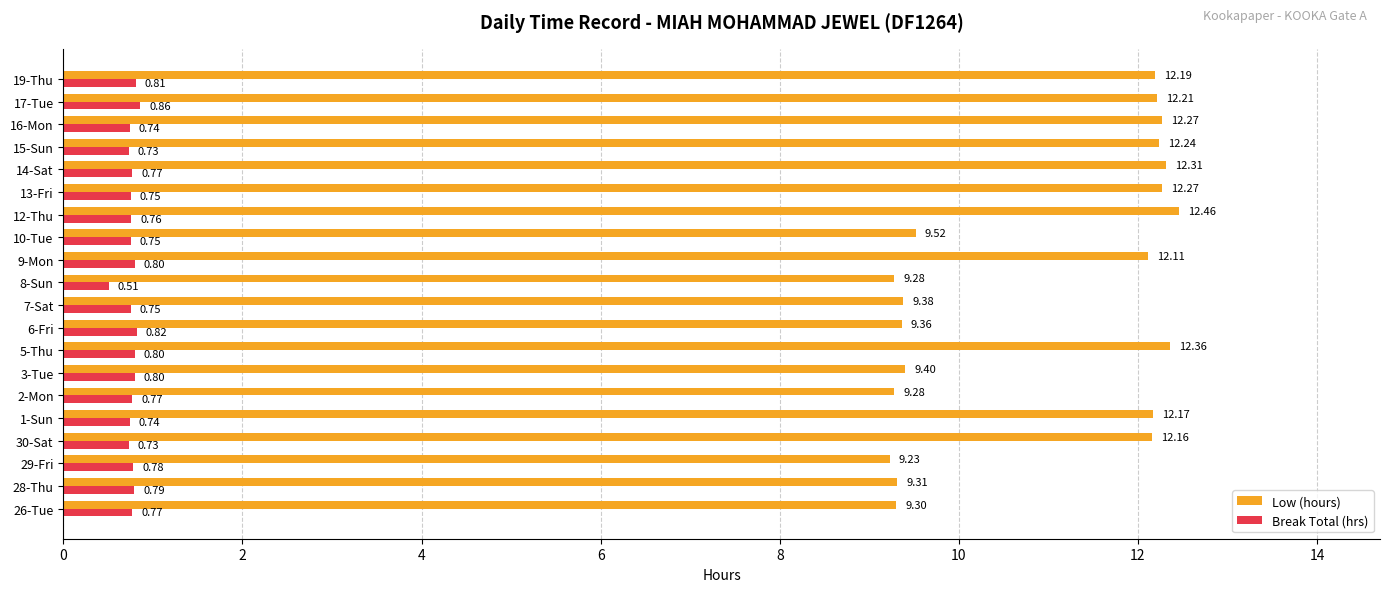

Rank the series by their maximum value, from highest to lowest.

Low (hours), Break Total (hrs)